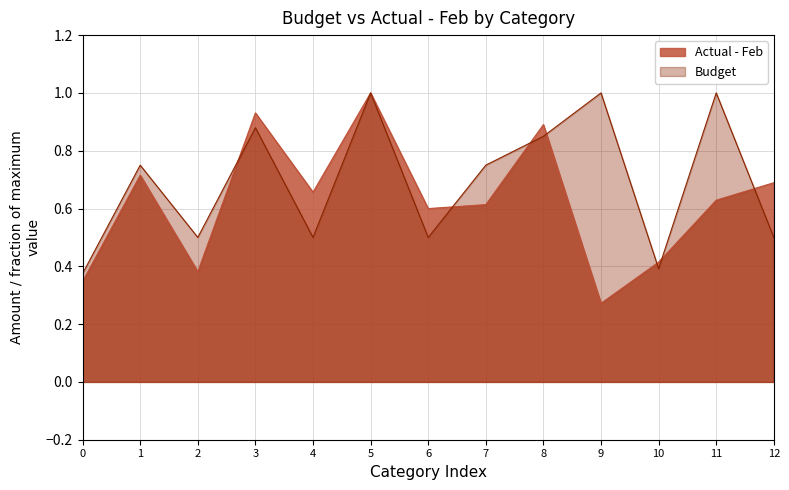

The Actual - Feb series shows 0.6 at 6. True or false?

True